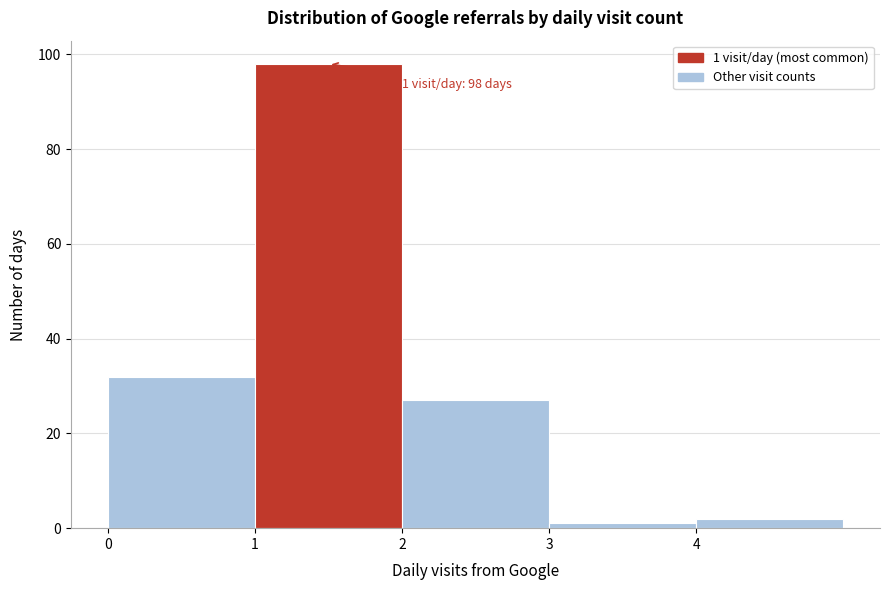

Which range on the x-axis has the tallest bar?

1 to 2